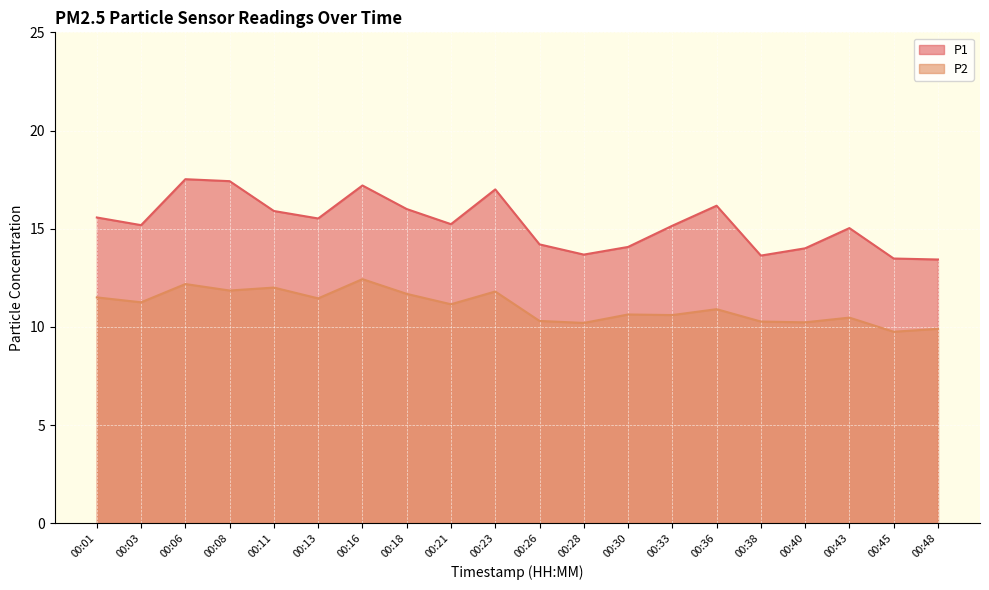

Which has a higher value, 00:23 or 00:28?

00:23